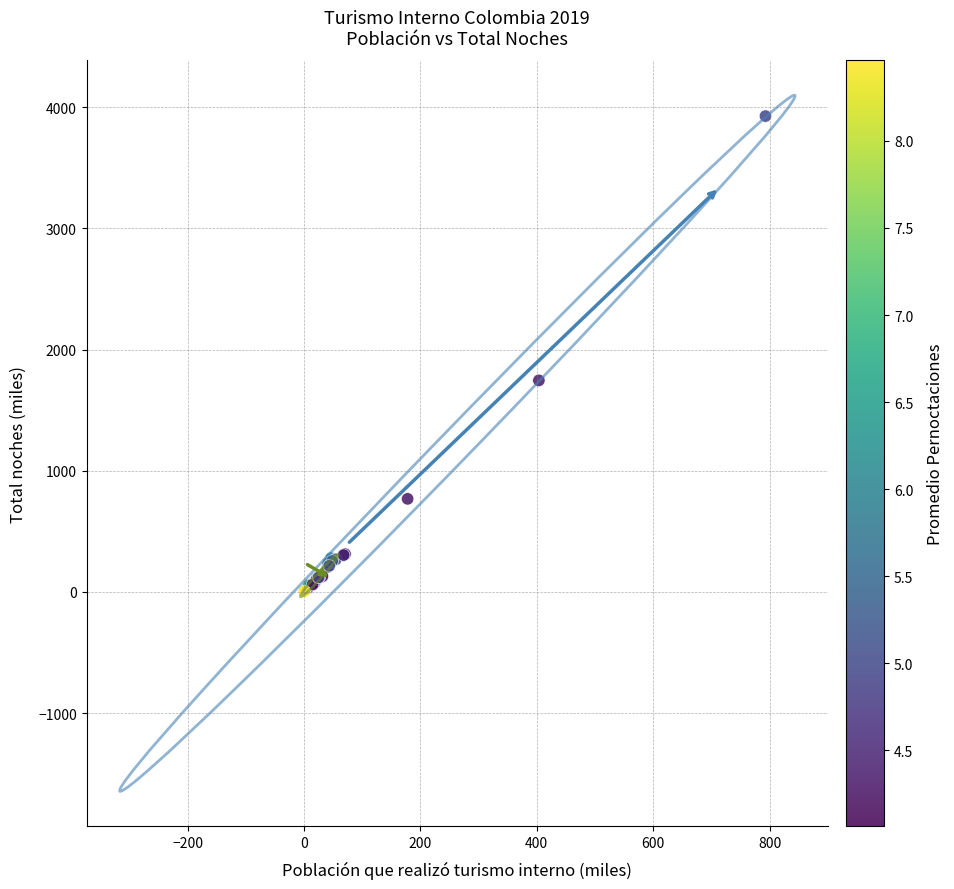

What Y value in the scatter plot is closest to 1965?

1745.2